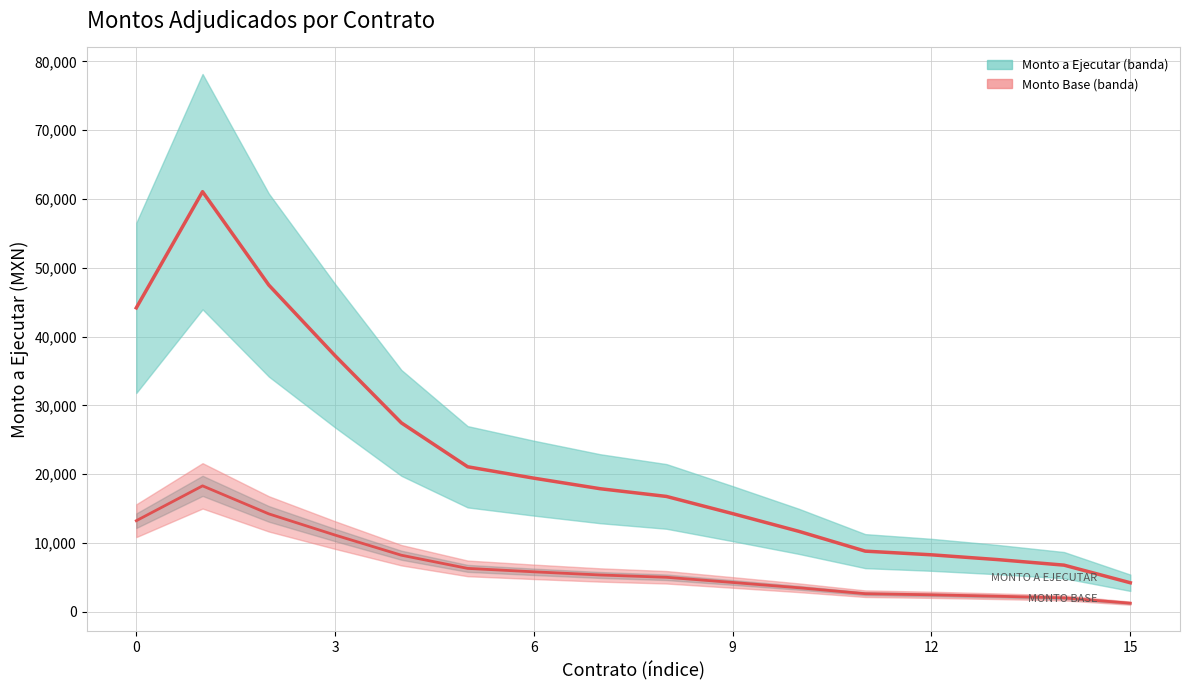

At which label does Monto a Ejecutar reach its minimum?

15